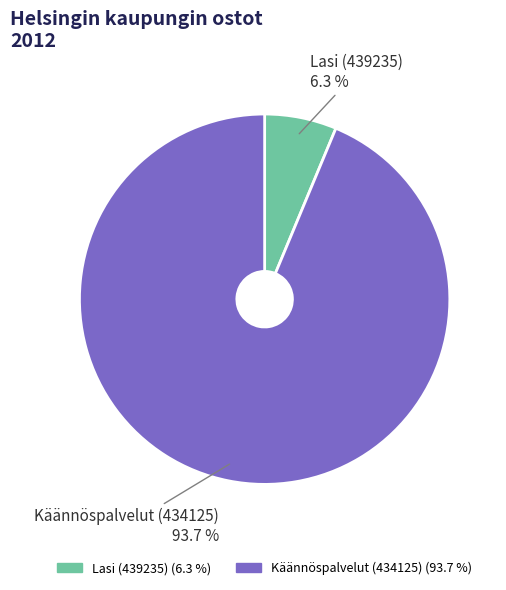

How many segments does this pie chart have?

2